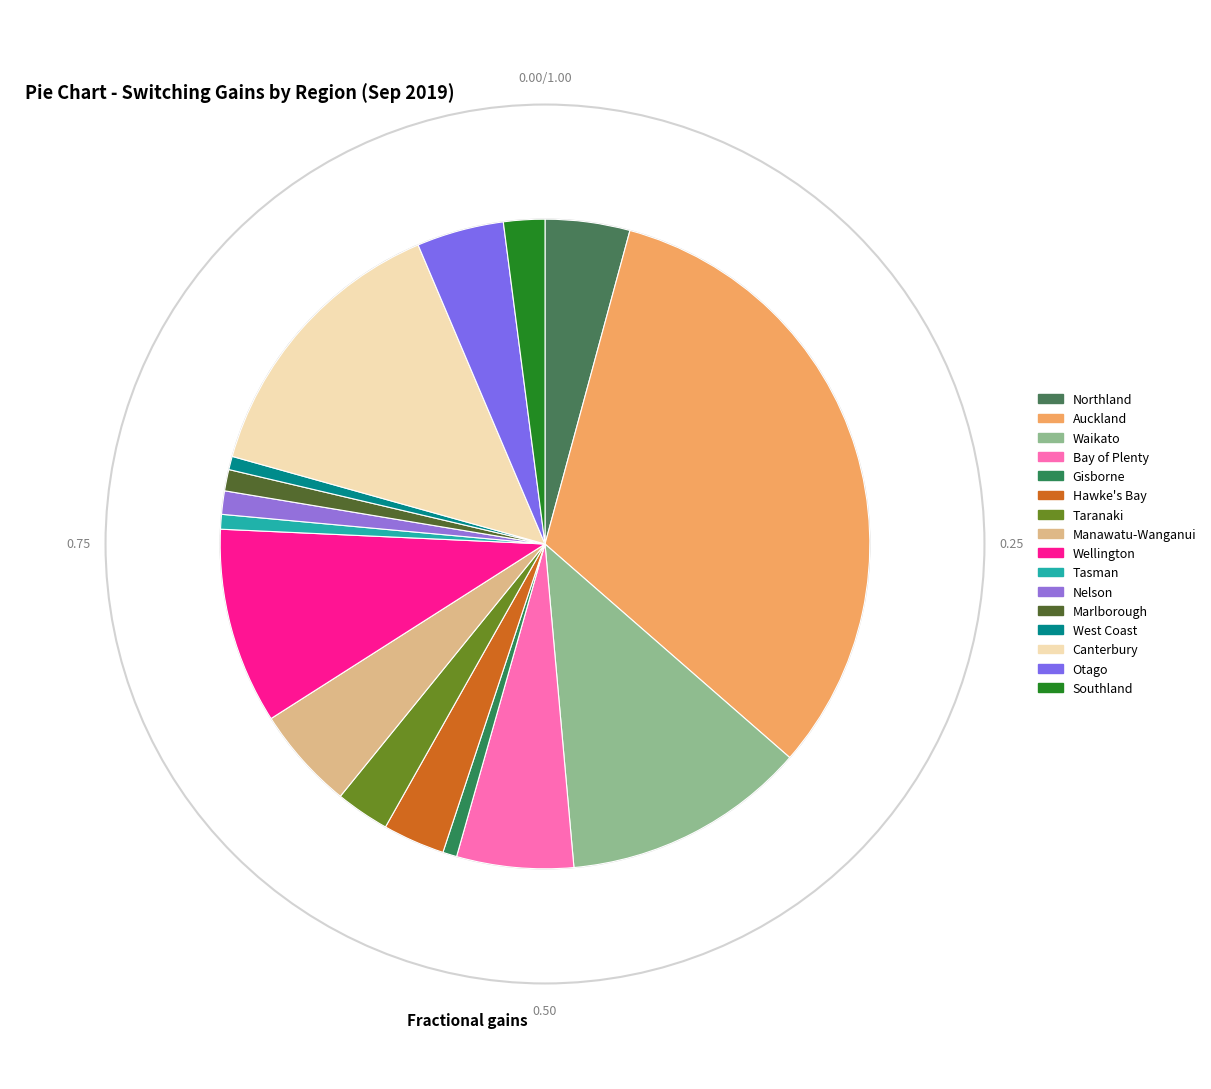

What percentage is the Taranaki slice, to the nearest percent?

3%